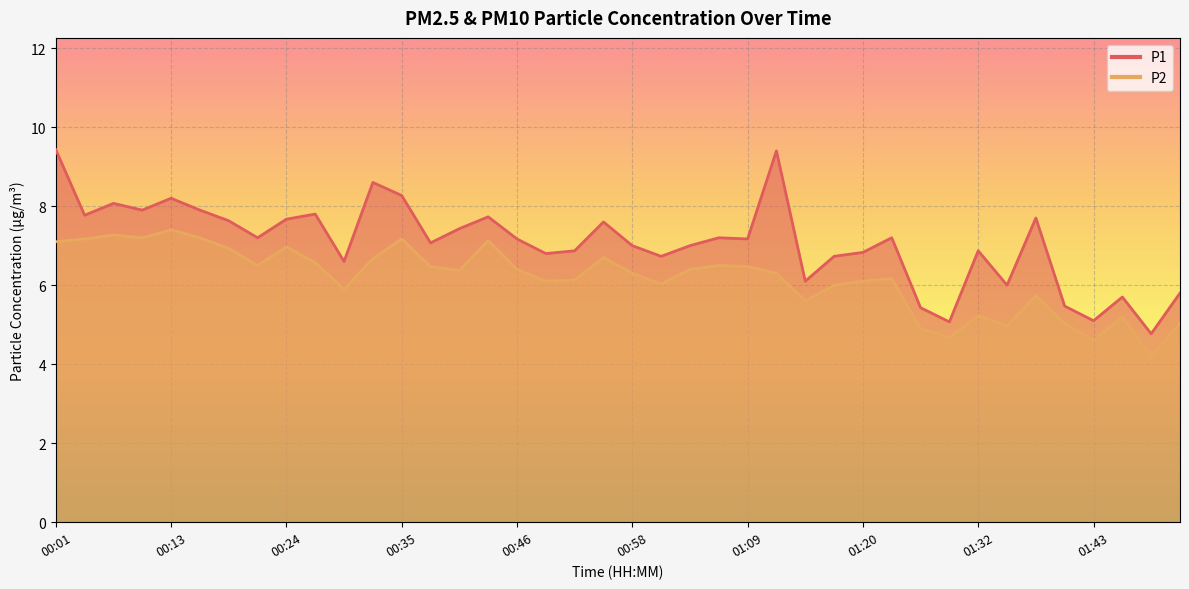

Which series has the largest range (max minus min)?

P1